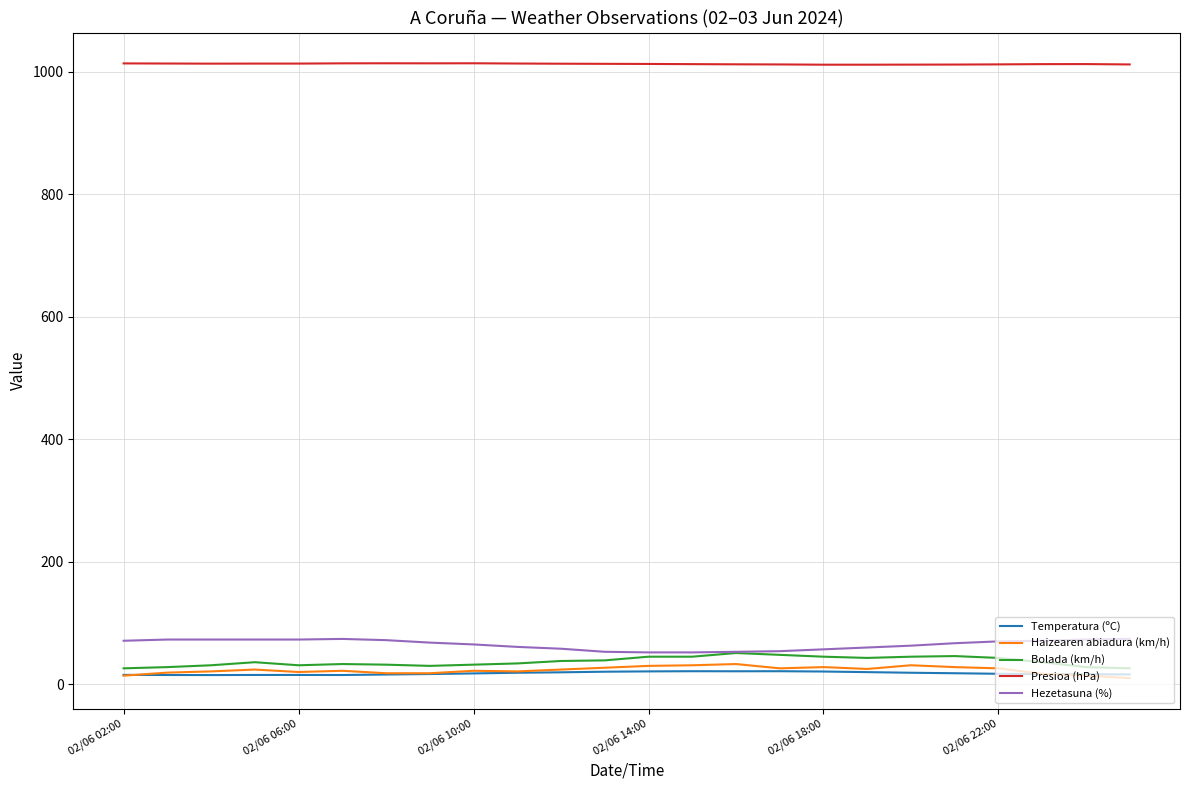

Which series has the largest total across all categories?

Presioa (hPa)